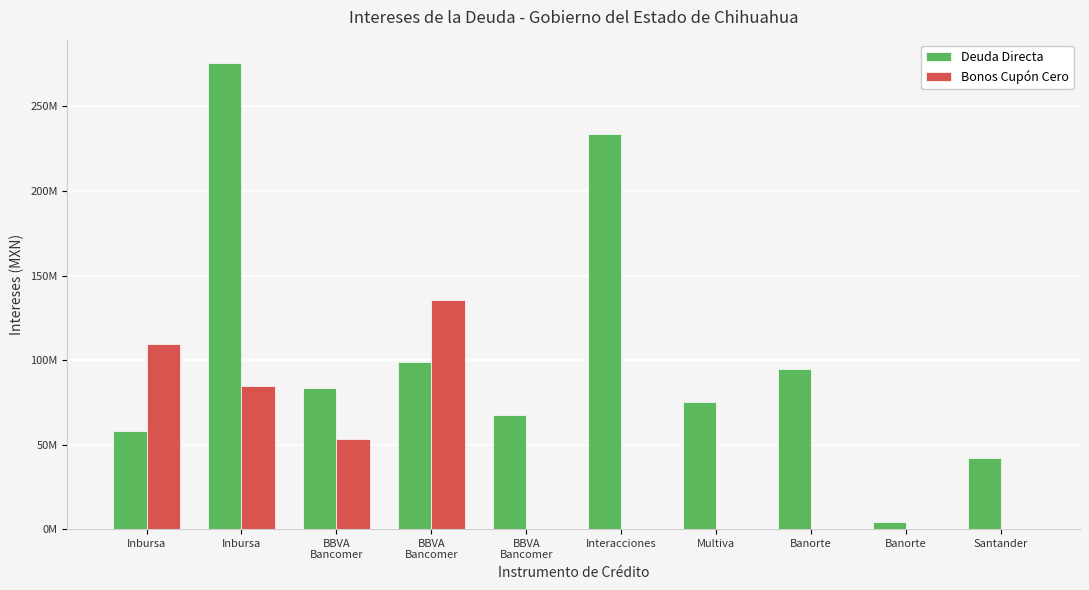

List the series in order of their overall mean, highest first.

Deuda Directa, Bonos Cupón Cero